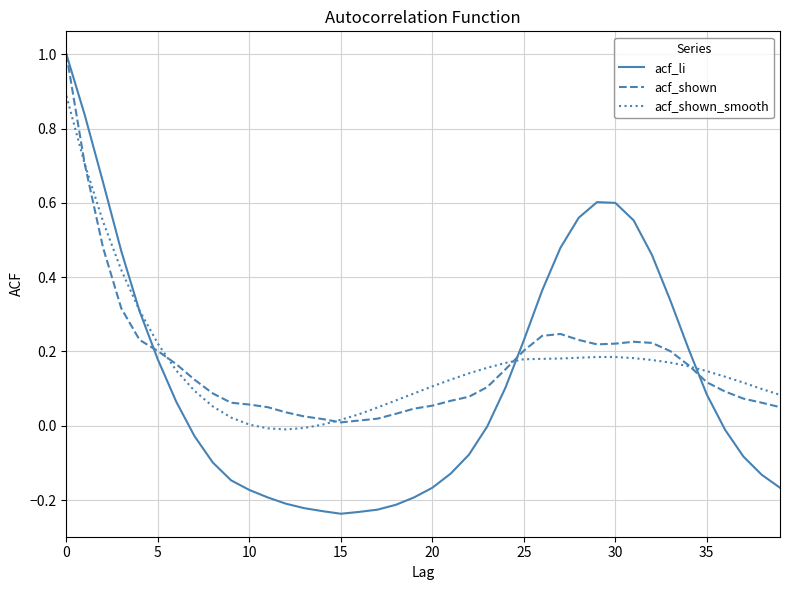

Which series has the widest spread of values?

acf_li